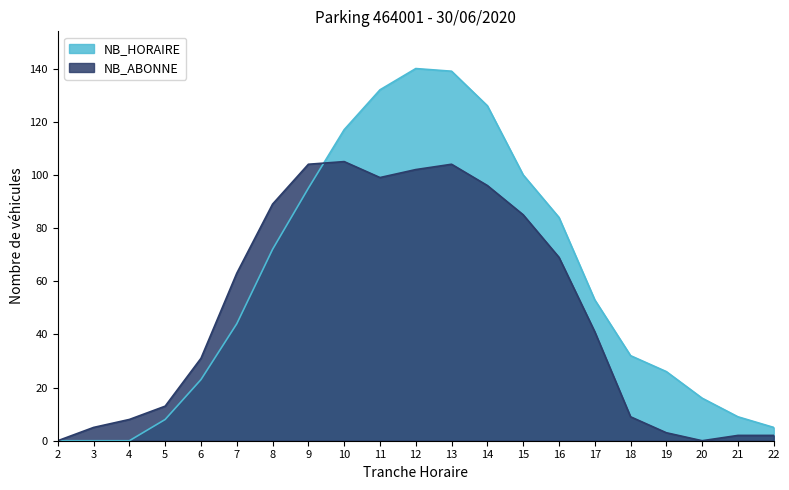

Between which two adjacent categories do NB_HORAIRE and NB_ABONNE first intersect?

9 and 10